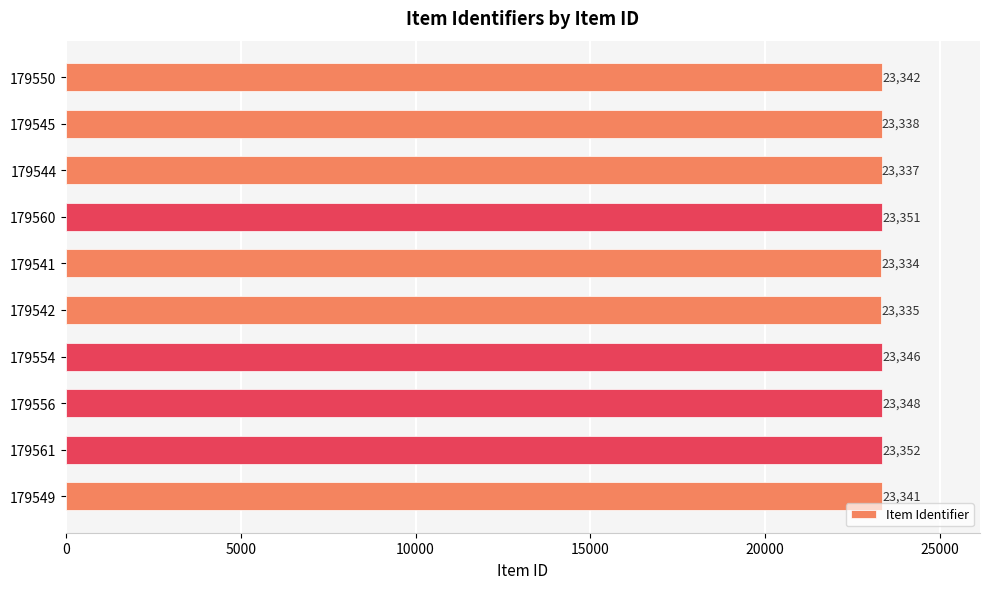

Is it true that the value at 179561 is 23352?

True